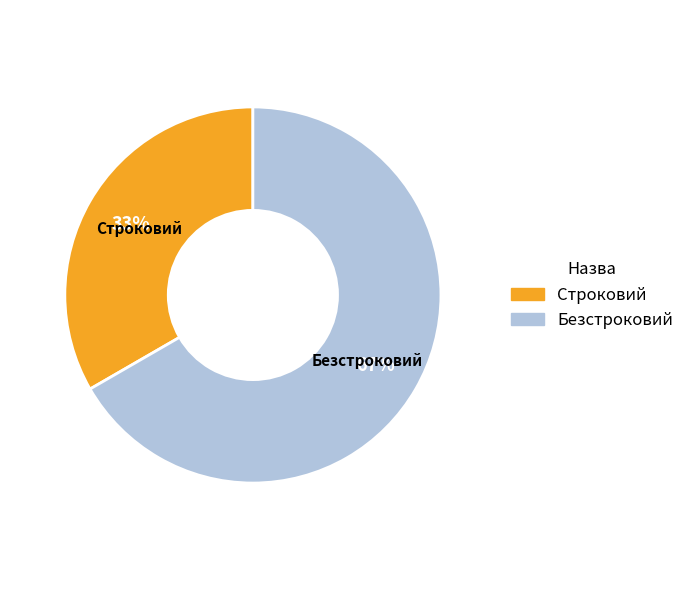

What is the ratio of the value at Строковий to the value at Безстроковий?

0.5